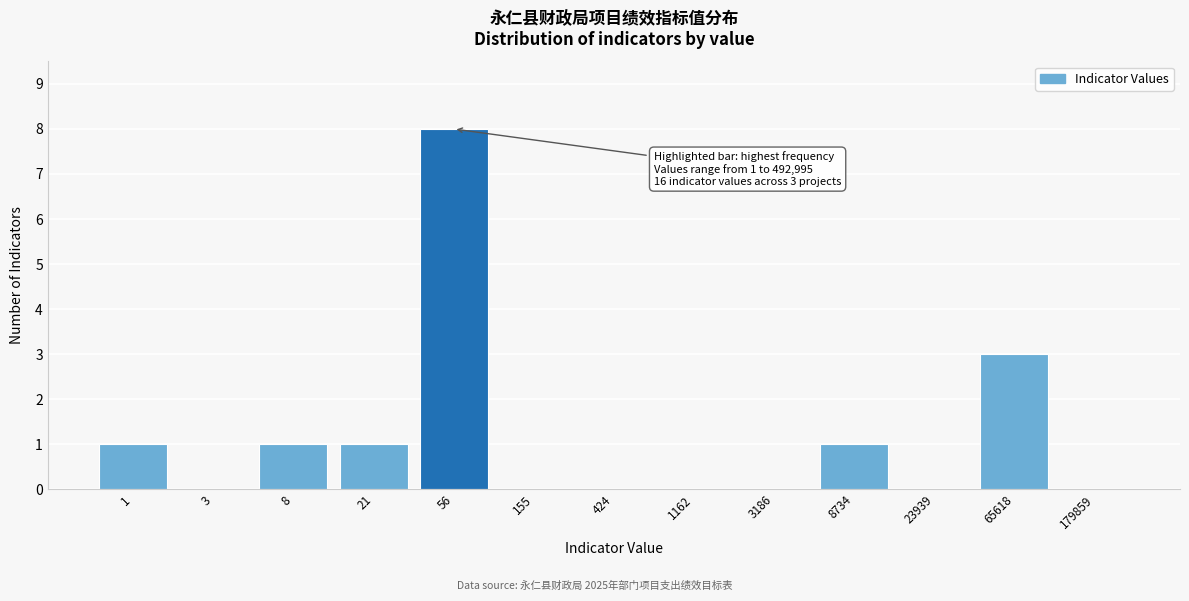

Reading right to left, list all the values displayed in this chart.

179859=0	65618=3	23939=0	8734=1	3186=0	1162=0	424=0	155=0	56=8	21=1	8=1	3=0	1=1